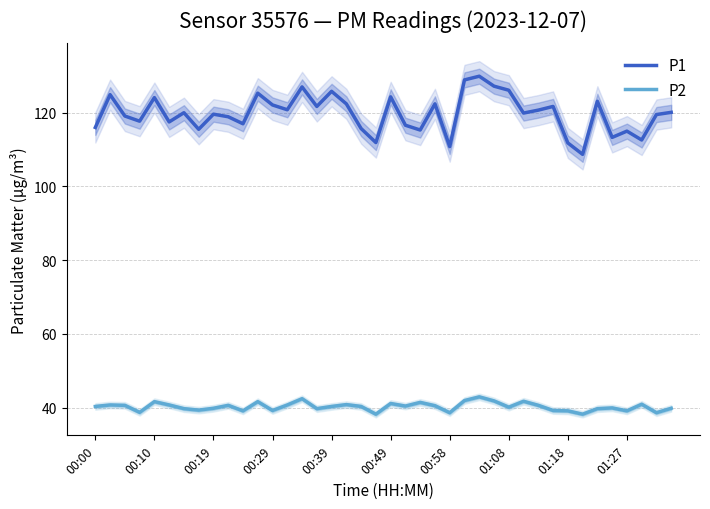

At which category does the chart reach its peak across all series?

26